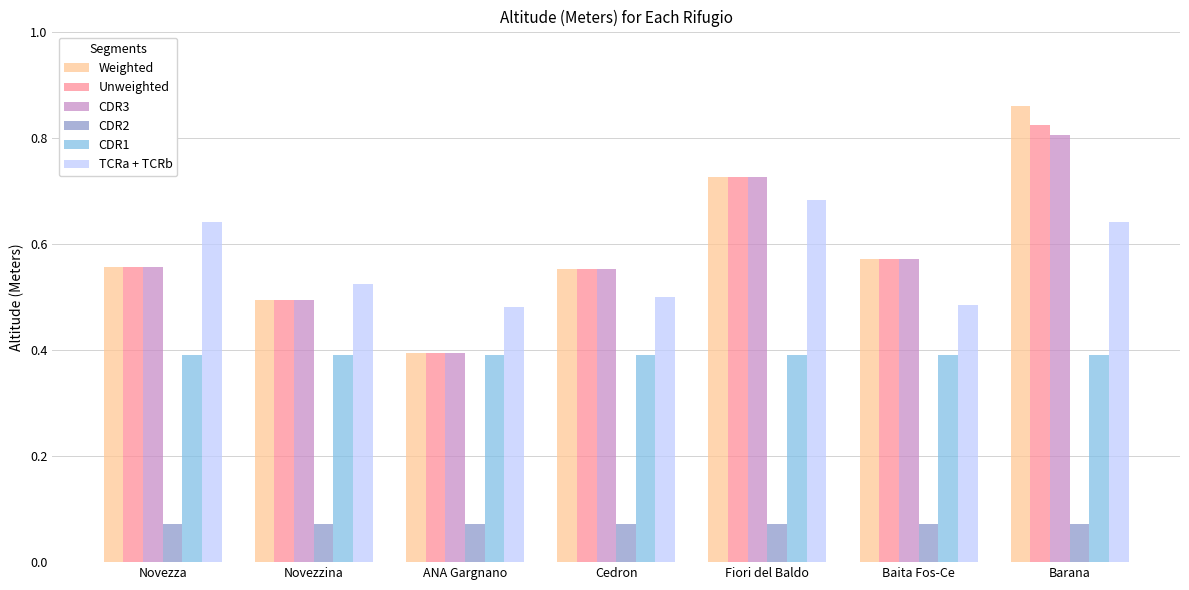

What is the average value of the CDR1 series?

0.4